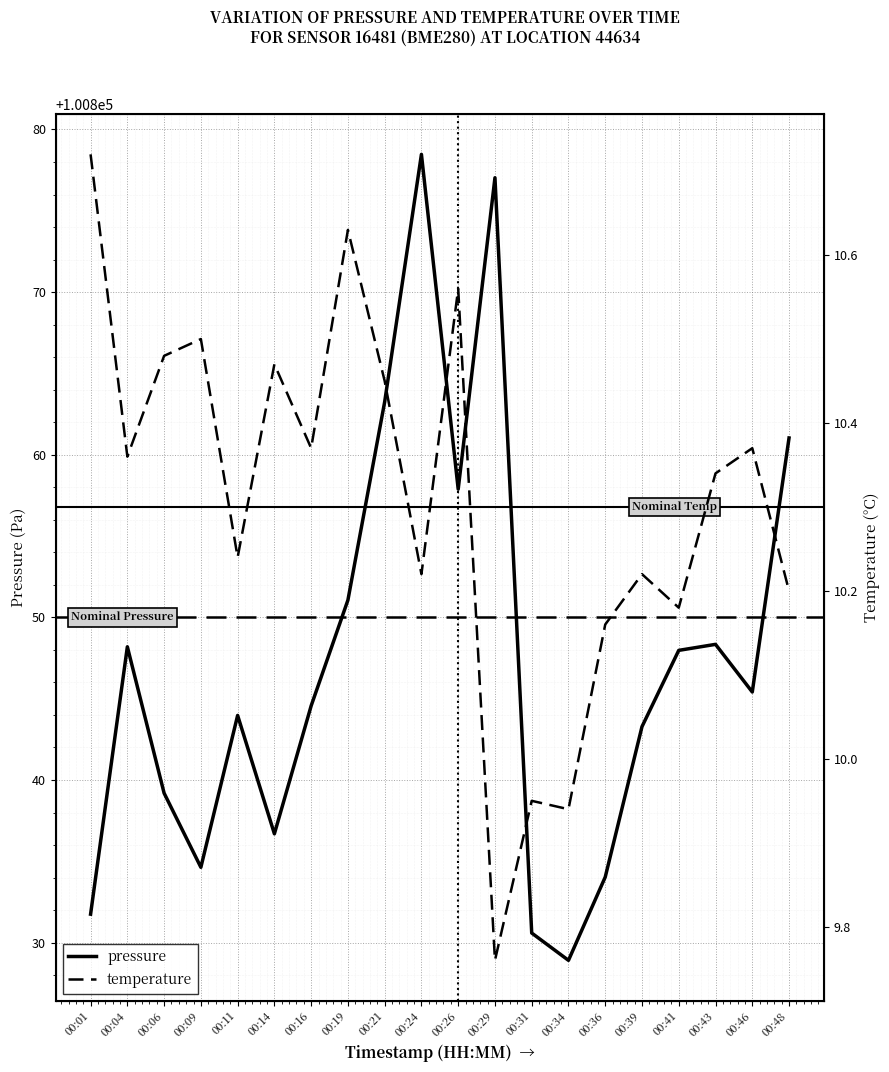

What is the difference between the highest and lowest values at 00:16?

100834.2